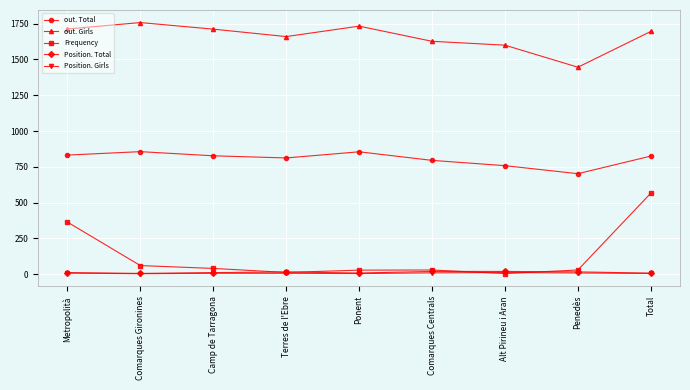

What is the label of the 9th point from the right?

Metropolità